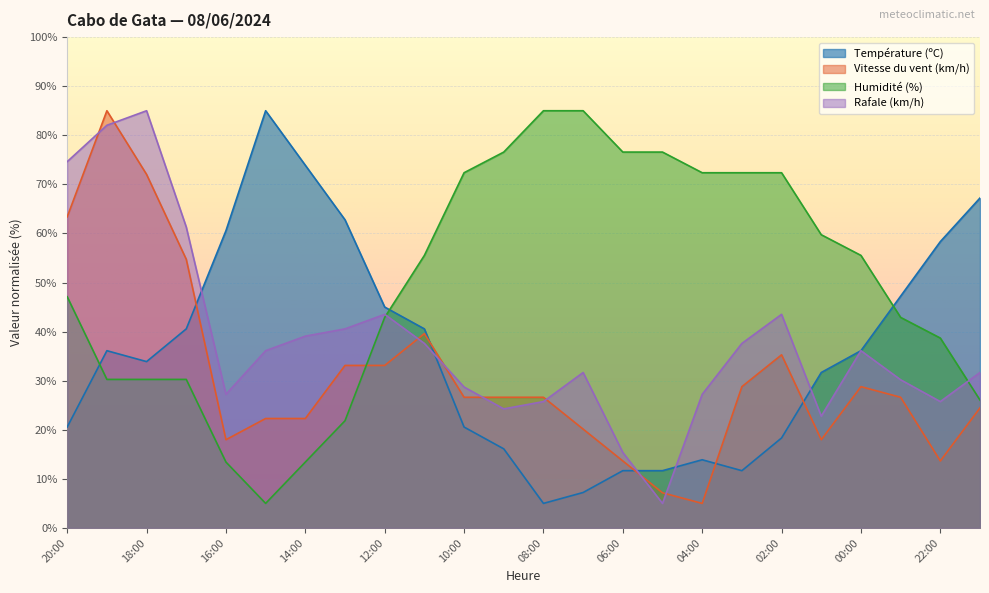

What is the difference between the Humidité (%) values at 17:00 and 23:00?

12.6